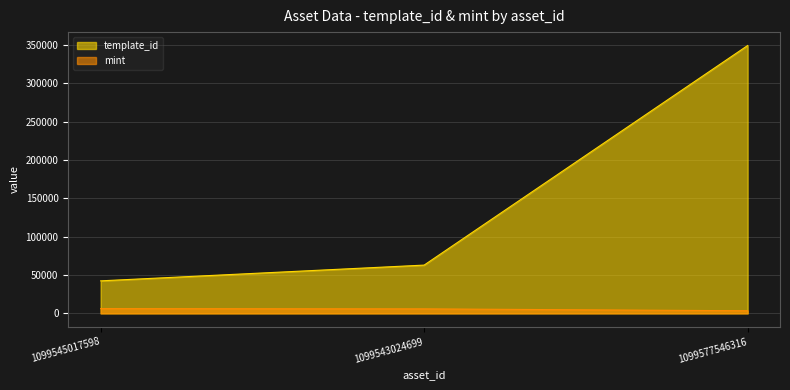

What is the lowest value of the template_id series?

42421